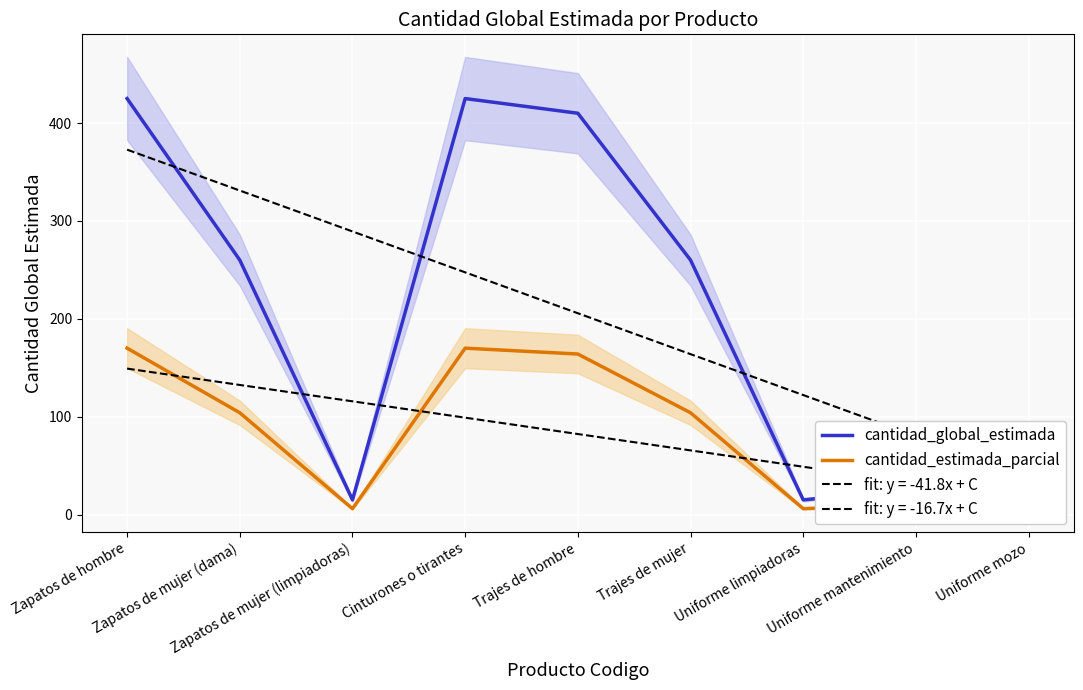

What is the sum of all cantidad_global_estimada values?

1851.0